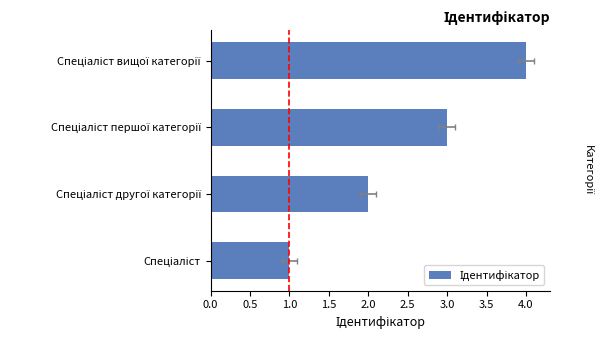

Which has a higher value, Спеціаліст другої категорії or Спеціаліст вищої категорії?

Спеціаліст вищої категорії